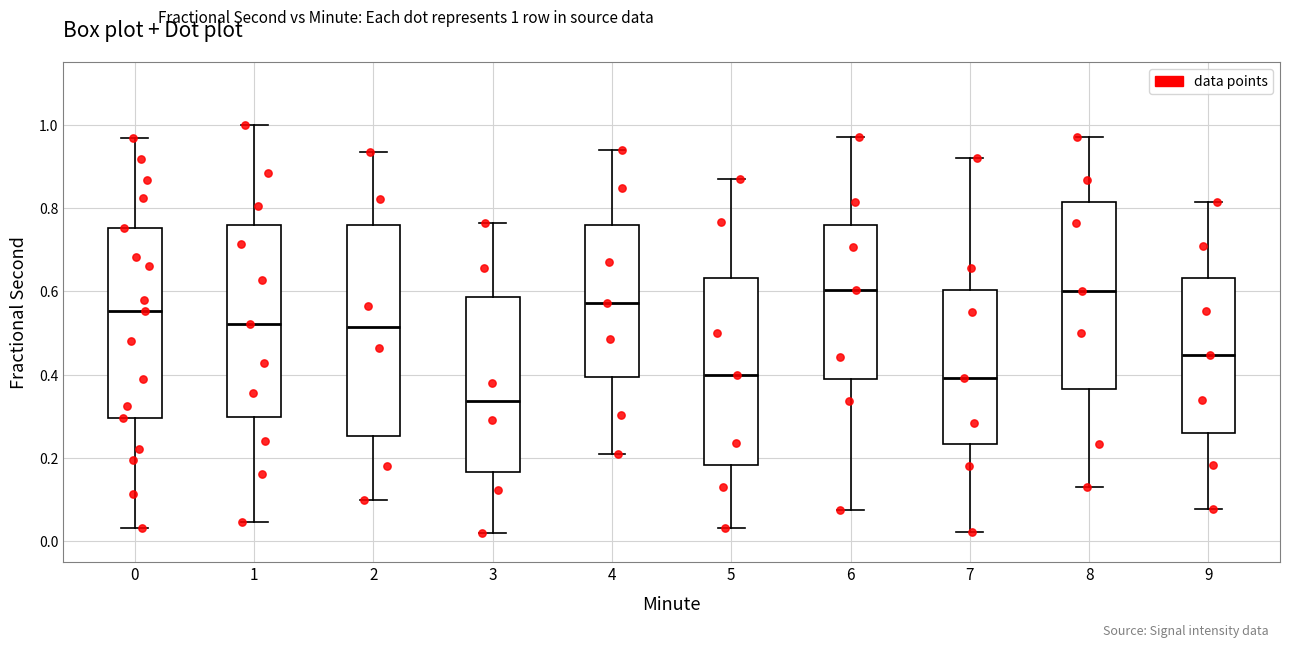

Reading left to right, transcribe this box plot: for each box, give where its median line is, the range the box spans, and where its two whiskers end, as read against the y-axis. The values are not printed on the chart, so give them approximately, as read against the axis.

0: median 0.56, box 0.30 to 0.76, whiskers 0.04 to 0.96
1: median 0.52, box 0.30 to 0.76, whiskers 0.04 to 1.00
2: median 0.52, box 0.26 to 0.76, whiskers 0.10 to 0.94
3: median 0.34, box 0.16 to 0.58, whiskers 0.02 to 0.76
4: median 0.58, box 0.40 to 0.76, whiskers 0.20 to 0.94
5: median 0.40, box 0.18 to 0.64, whiskers 0.04 to 0.86
6: median 0.60, box 0.38 to 0.76, whiskers 0.08 to 0.98
7: median 0.40, box 0.24 to 0.60, whiskers 0.02 to 0.92
8: median 0.60, box 0.36 to 0.82, whiskers 0.12 to 0.98
9: median 0.44, box 0.26 to 0.64, whiskers 0.08 to 0.82